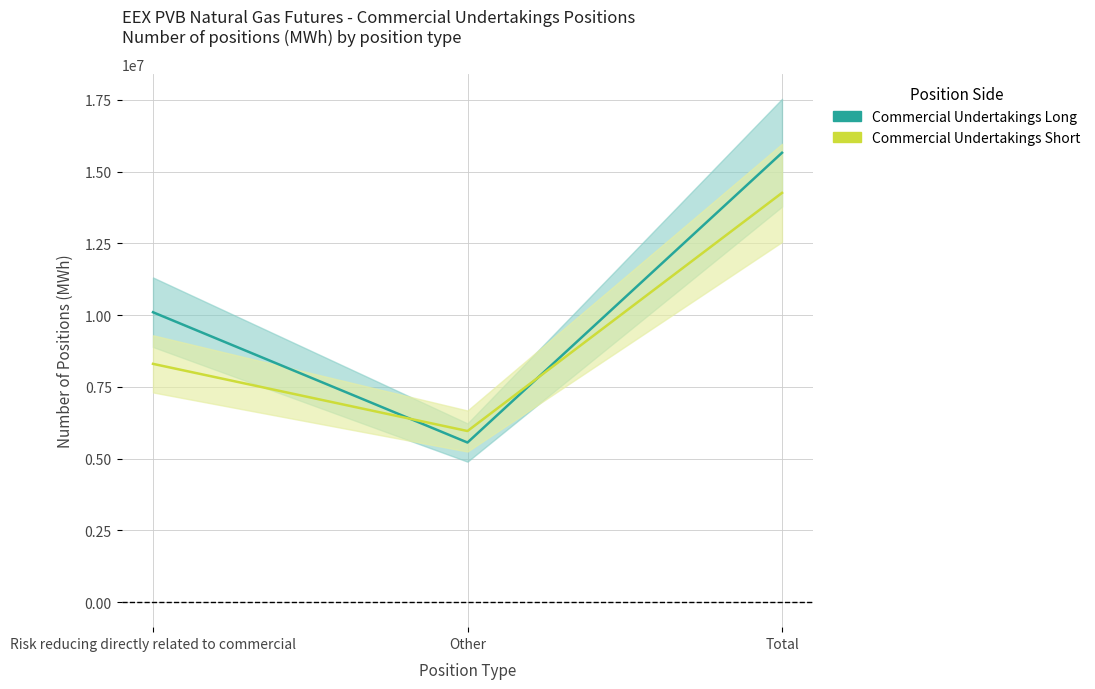

Rank the series at Other from lowest to highest value.

Commercial Undertakings Long, Commercial Undertakings Short